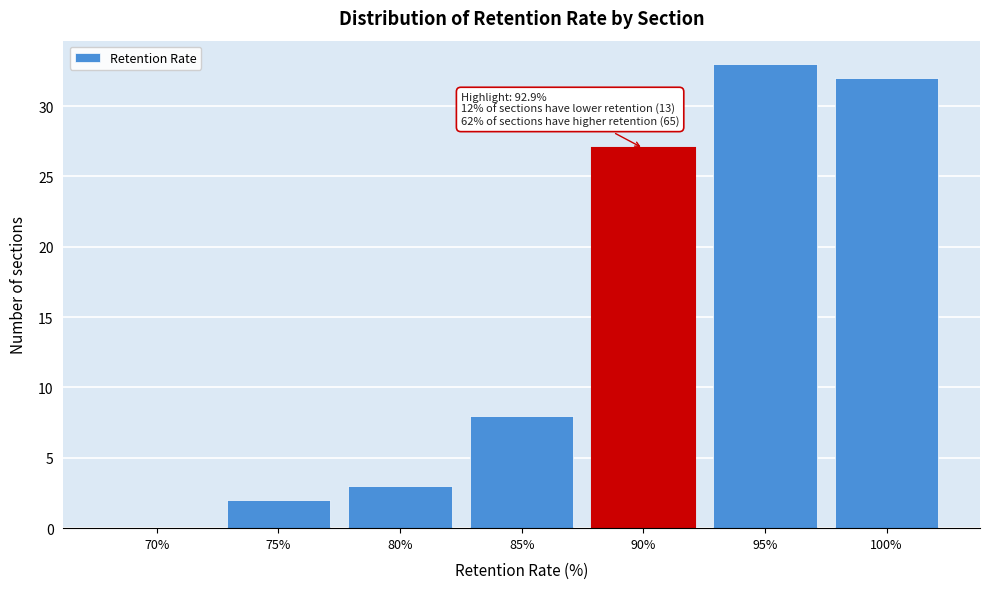

Reading right to left, extract all data points from this chart.

100%=32	95%=33	90%=27	85%=8	80%=3	75%=2	70%=0